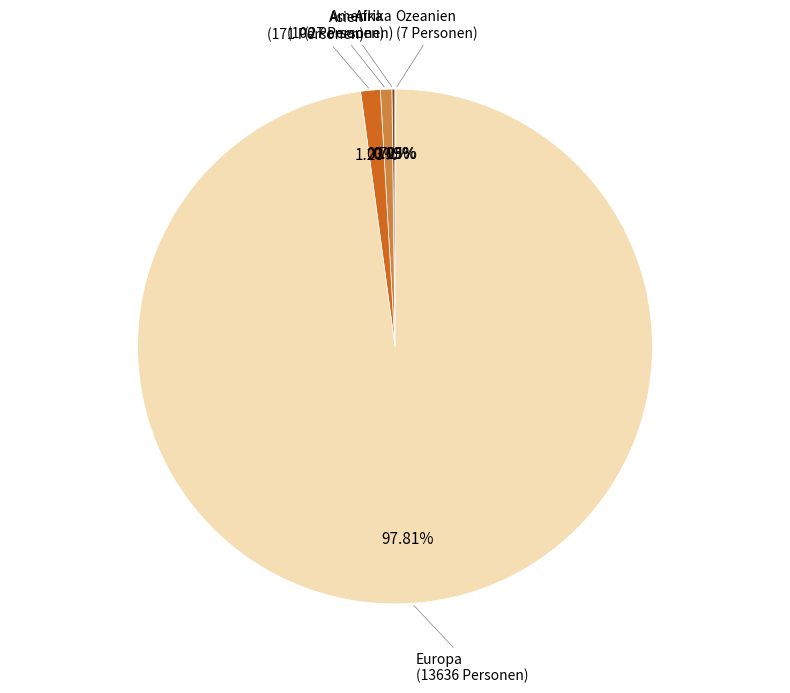

Is the sum of Europa and Amerika greater than half?

Yes